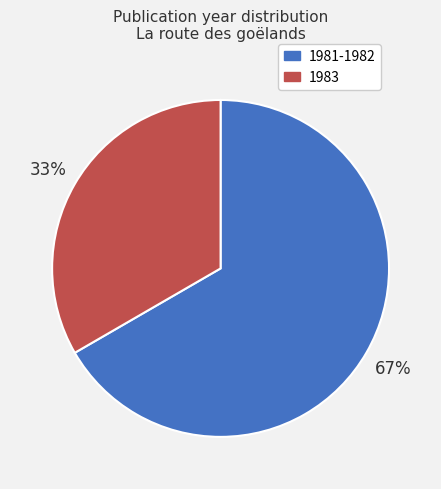

To the nearest percent, what is the average slice percentage?

50%